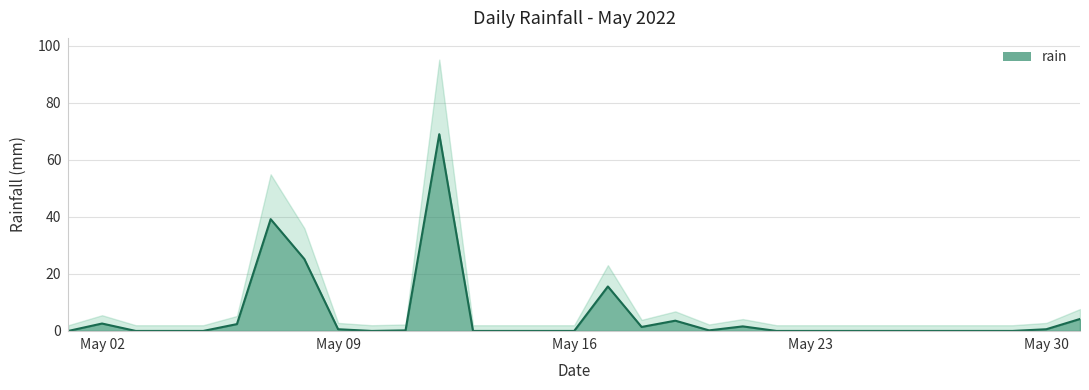

How many distinct data groups are displayed?

1